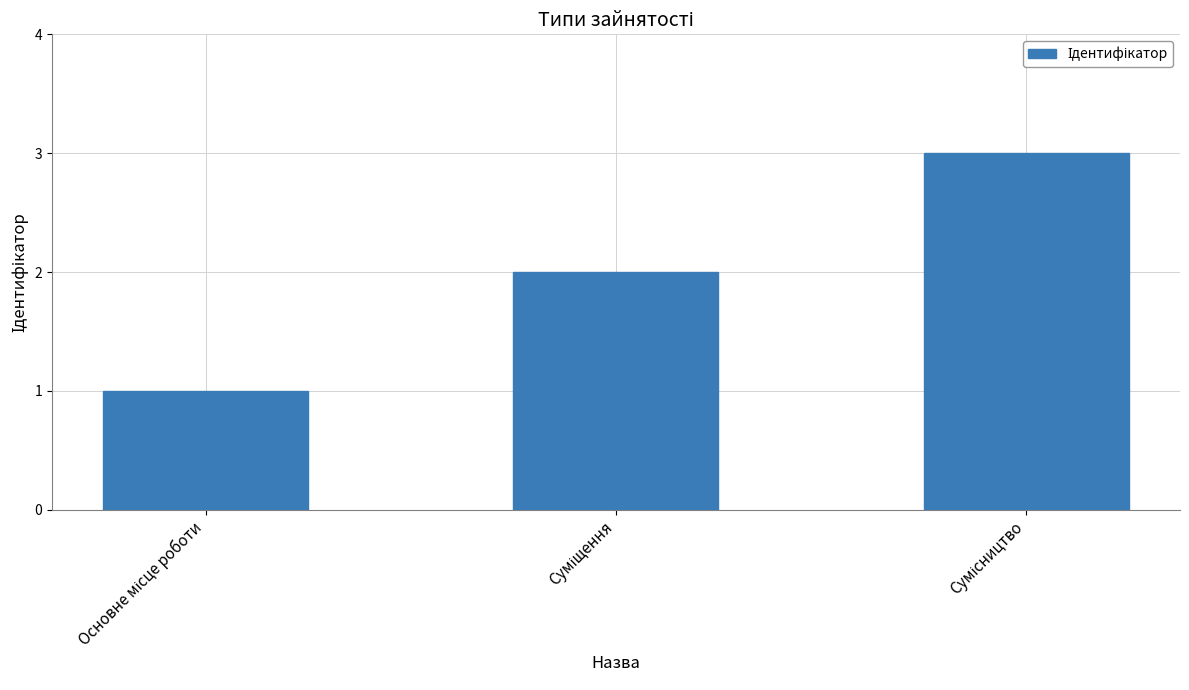

What is the greatest value displayed?

3